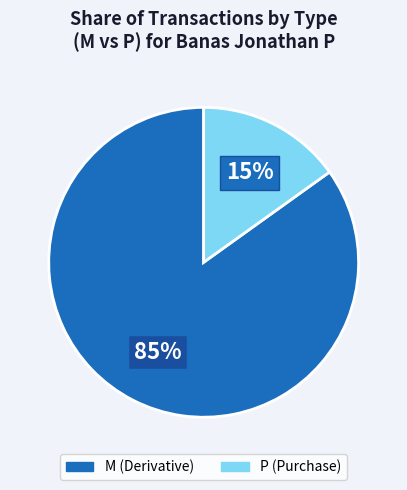

Count the number of slices in the pie.

2